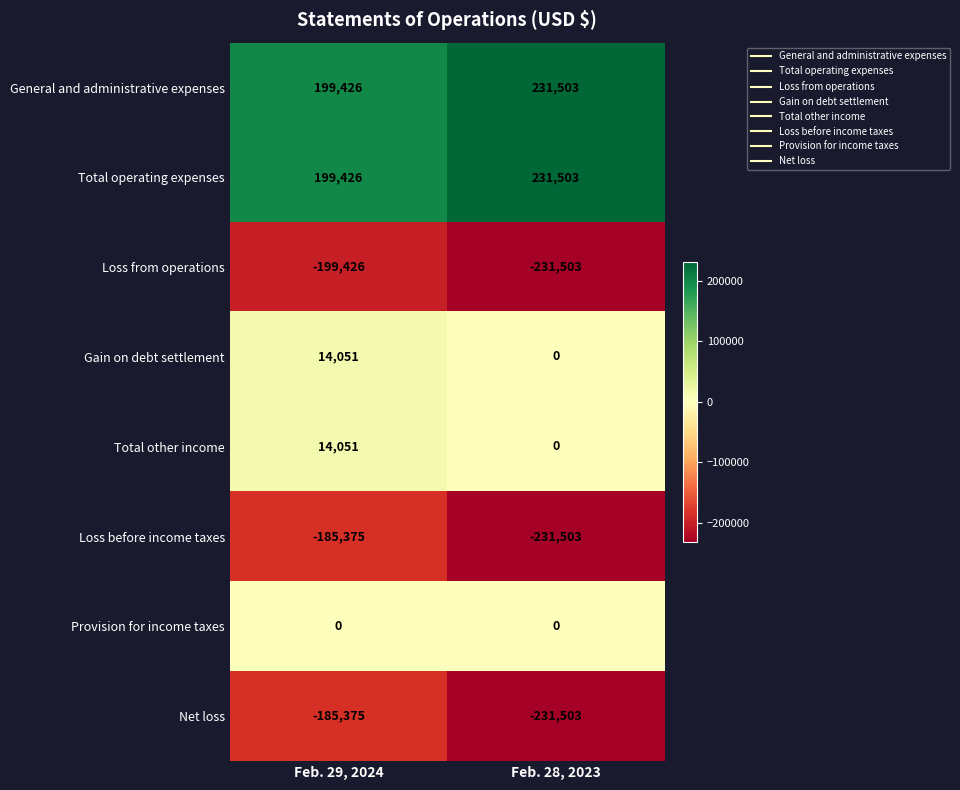

List the labels in order of Total other income value, largest first.

Feb. 29, 2024, Feb. 28, 2023